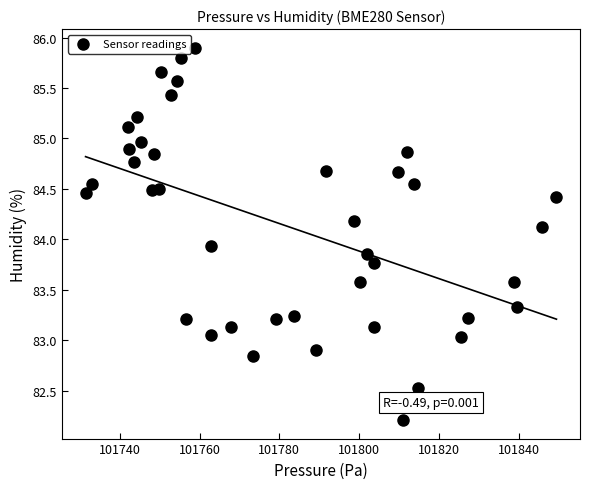

What Y value in the scatter plot is closest to 84?

83.9